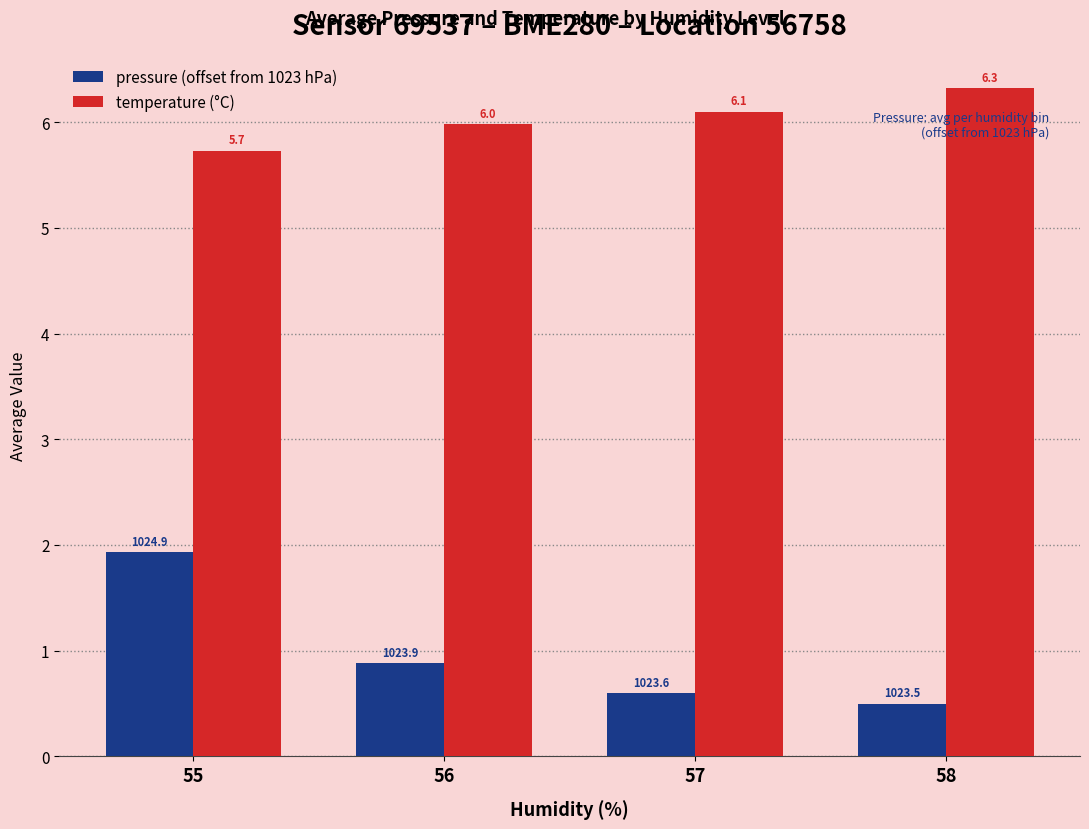

What is the sum of all pressure (offset from 1023 hPa) values?

3.9